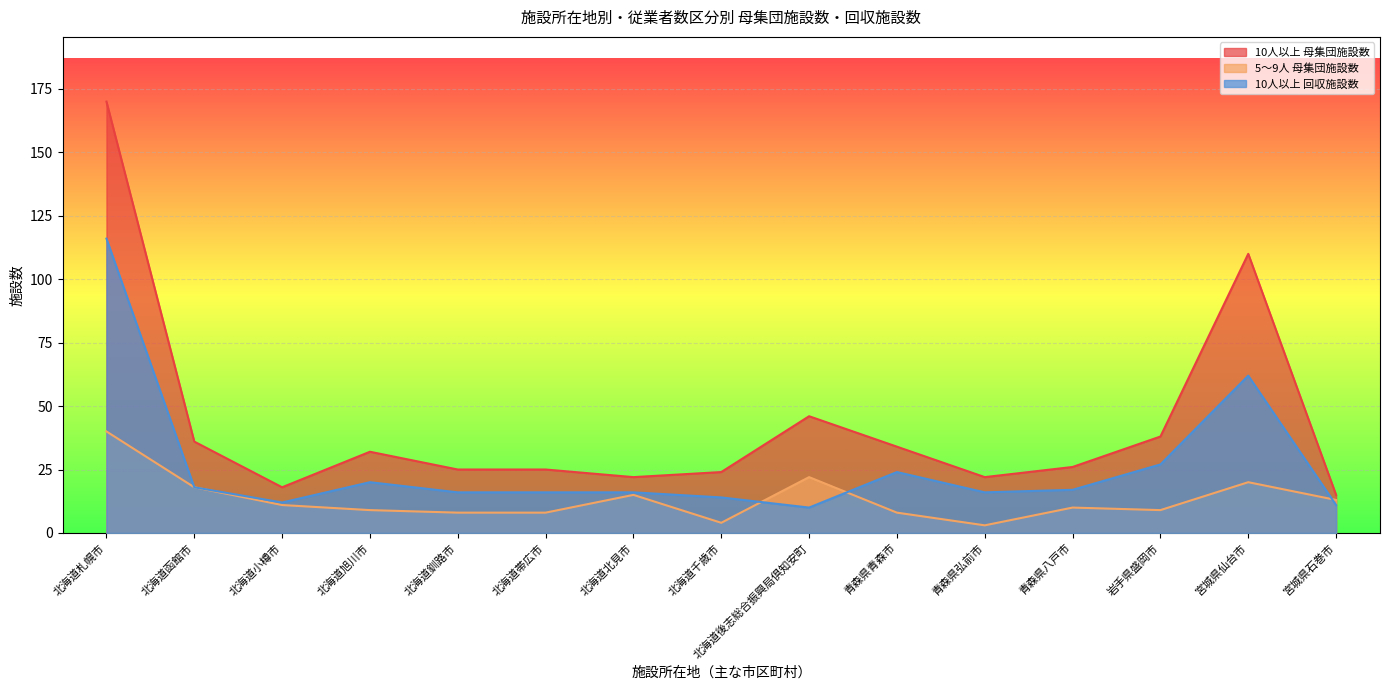

List the series in order of their overall mean, highest first.

10人以上 母集団施設数, 10人以上 回収施設数, 5～9人 母集団施設数